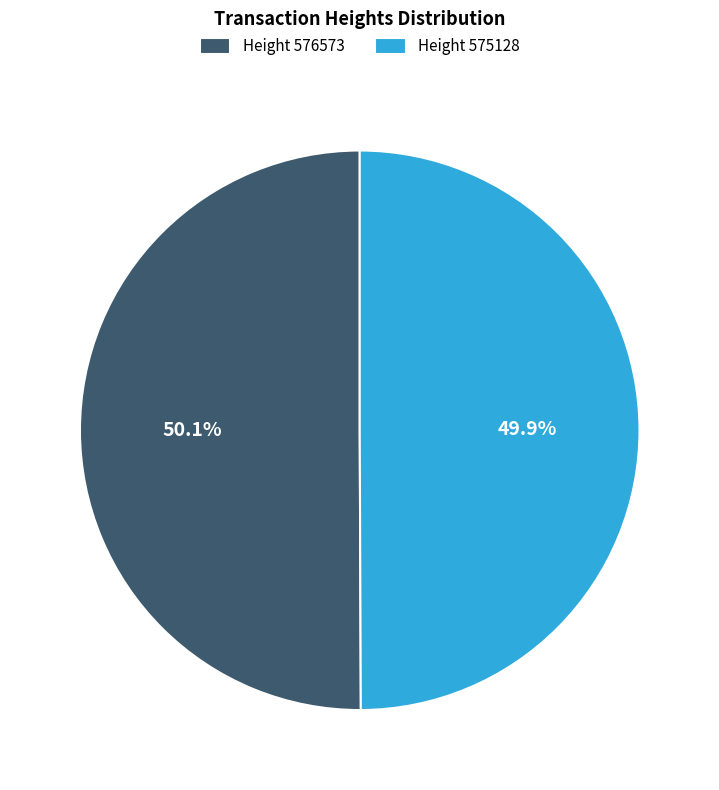

Does any single category account for the majority?

Yes